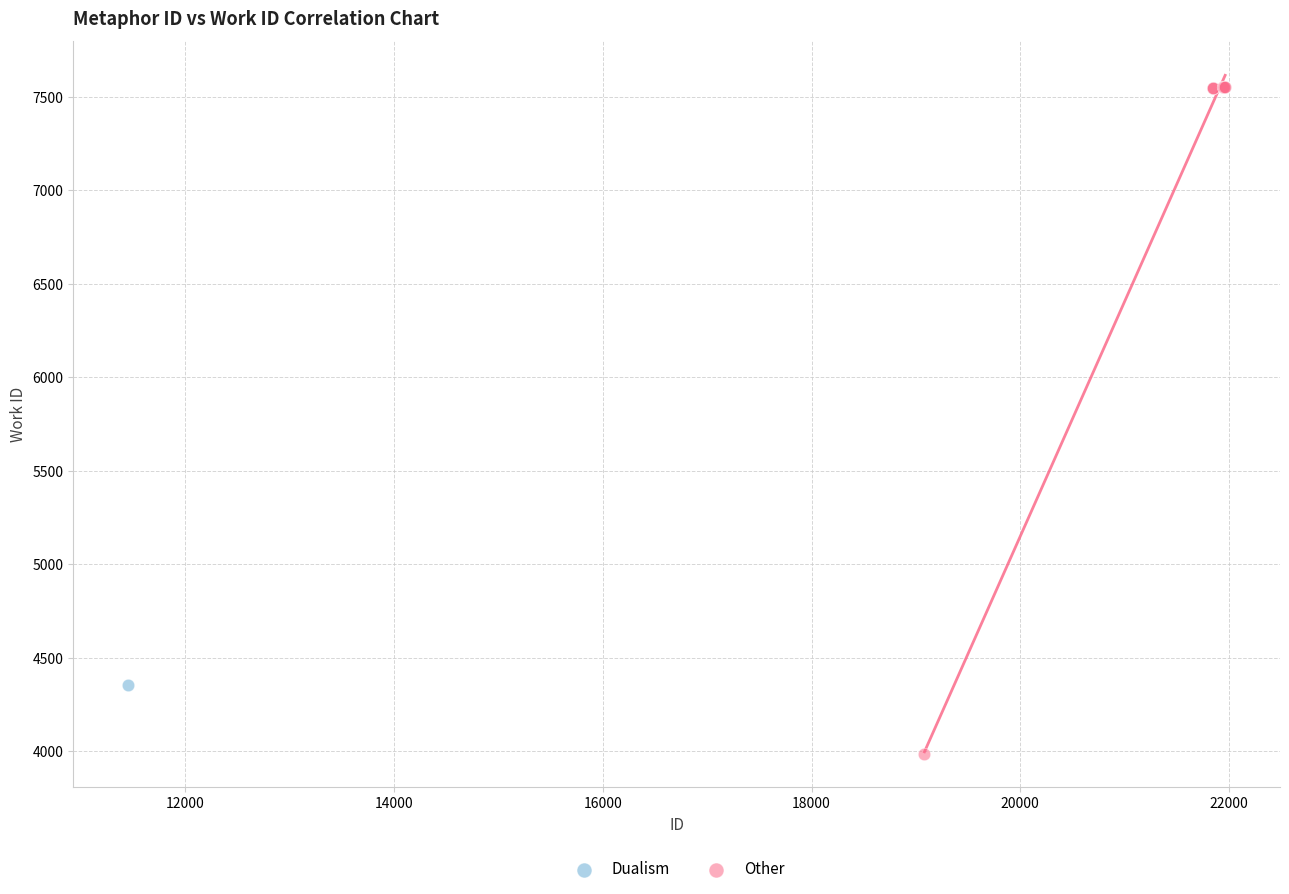

What are all the series names shown in the legend?

Dualism, Other